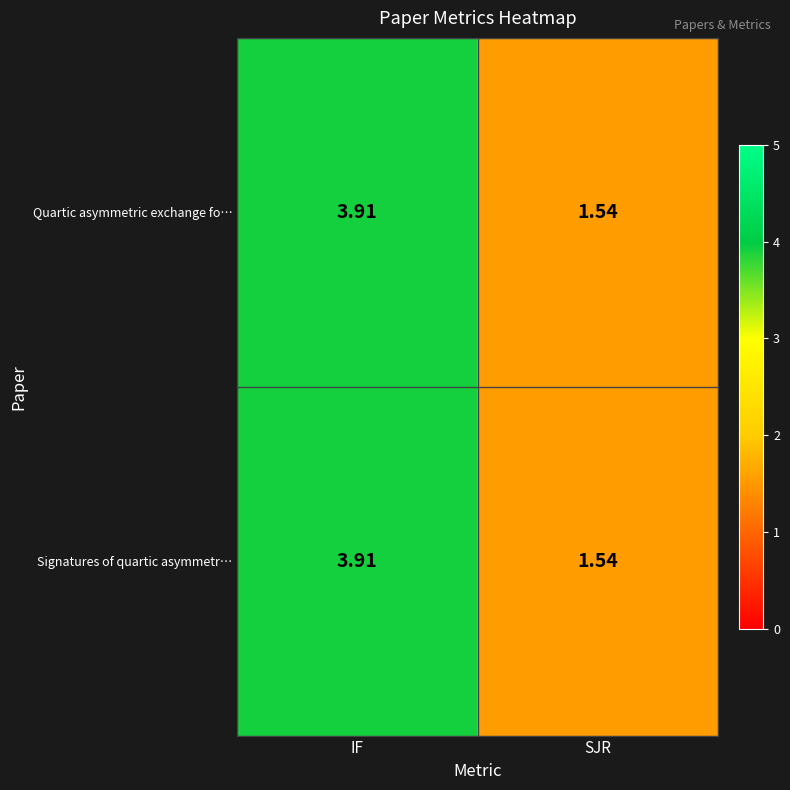

Which category has the lowest value across all series?

SJR